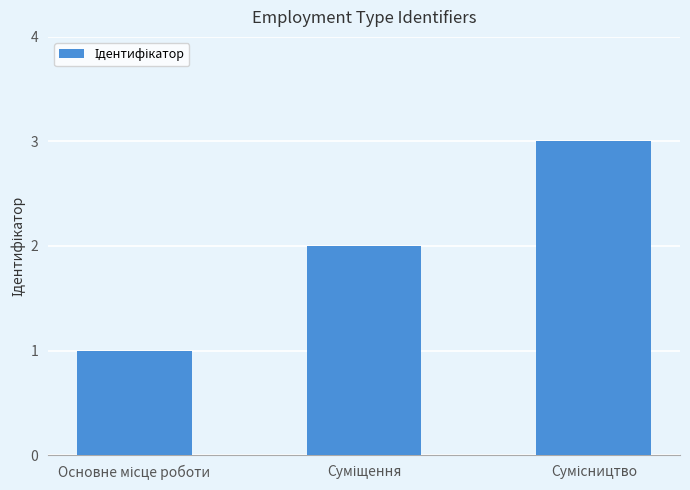

How many data points are less than 2?

1